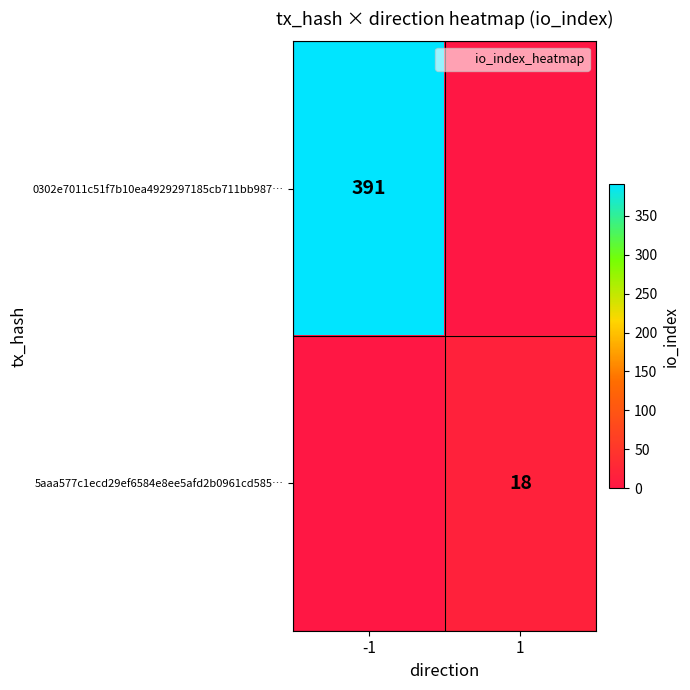

Where is 0302e7011c51f7b10ea4929297185cb711bb987… nearest to the value 195?

1